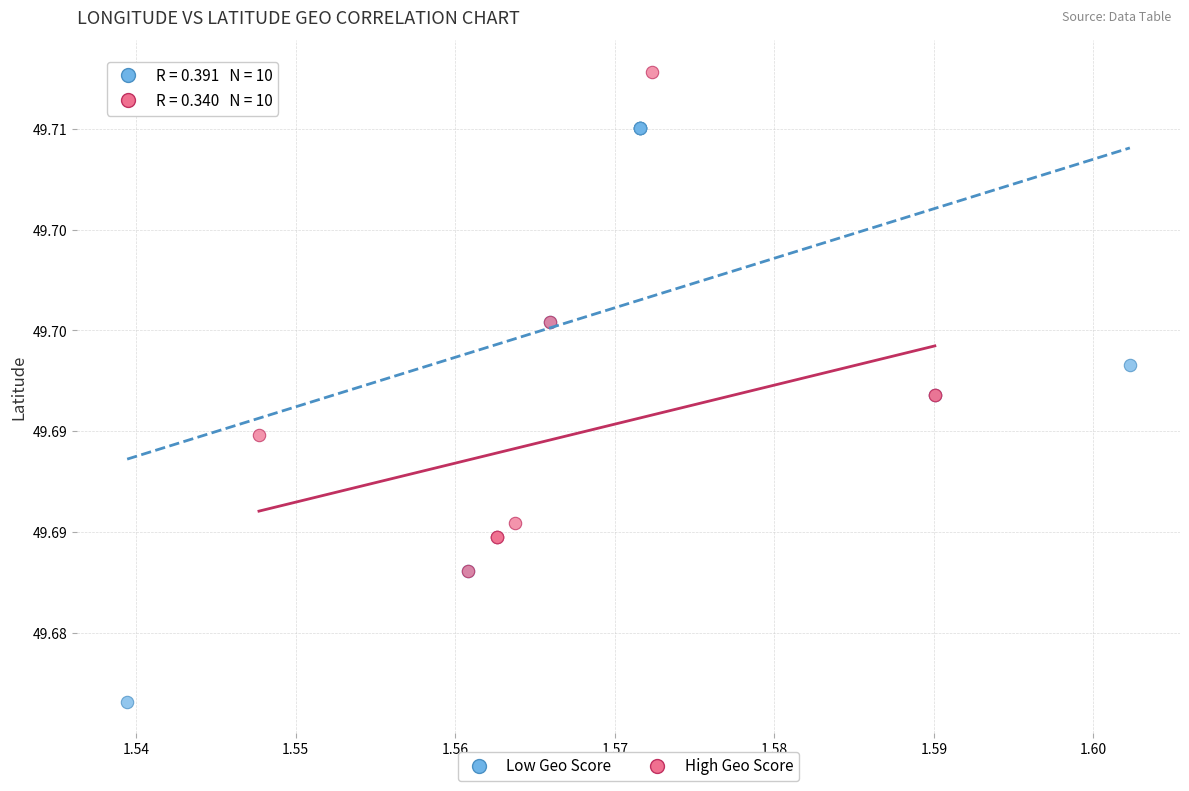

Which series contains the highest Y value?

High Geo Score